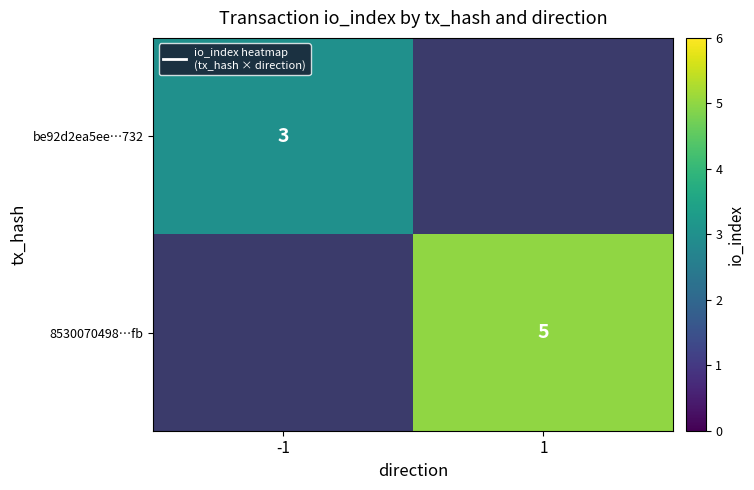

The value of 8530070498…fb at 1 is 6.6. True or false?

False